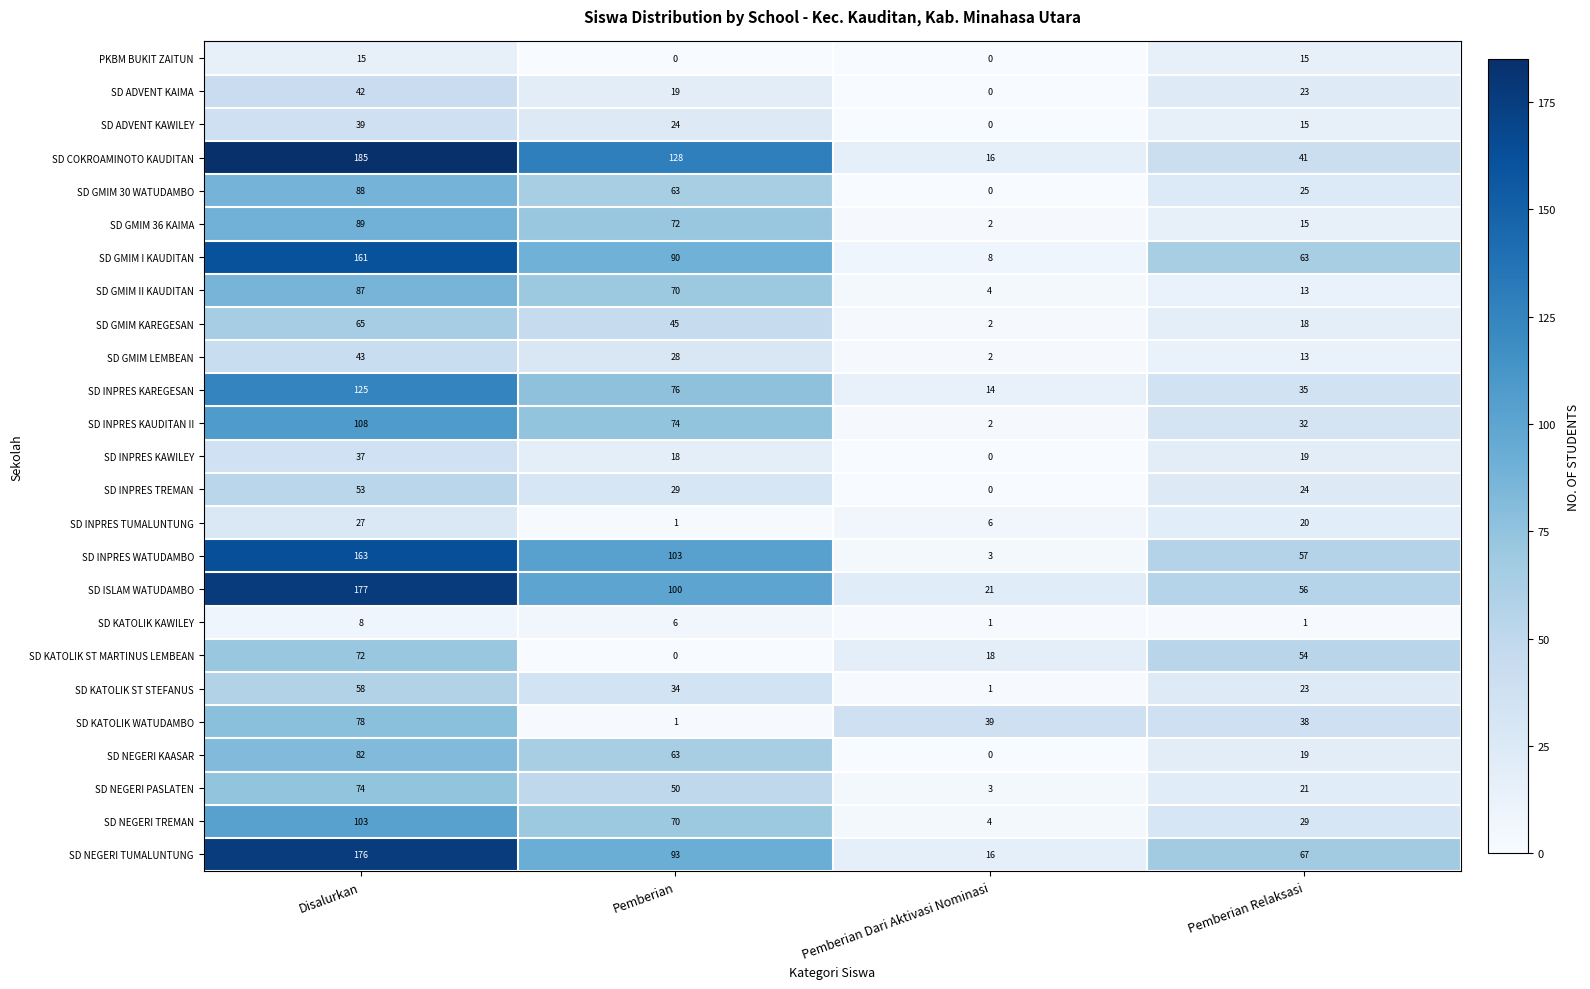

The value of SD GMIM I KAUDITAN at Disalurkan is 161. True or false?

True